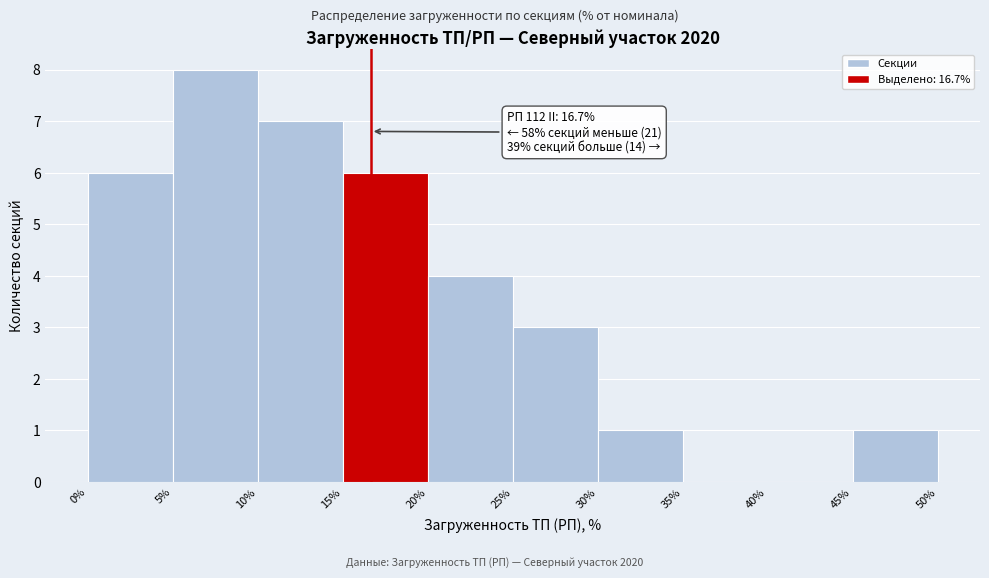

Over which range of the x-axis is the bar tallest?

5% to 10%